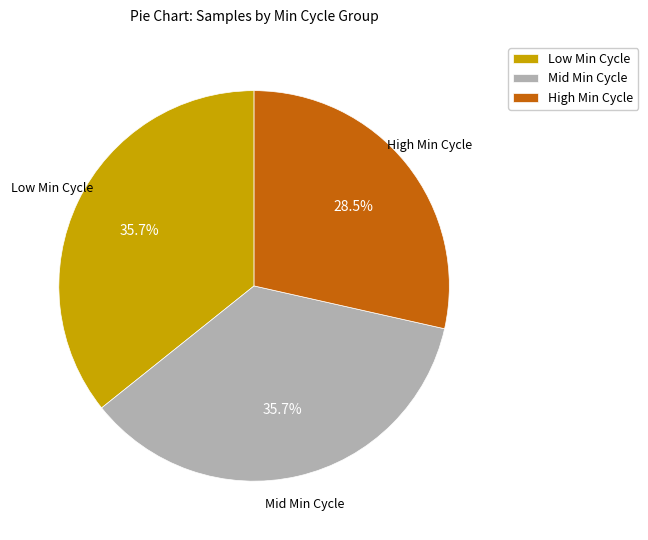

Is there any slice that represents more than half of the pie?

No